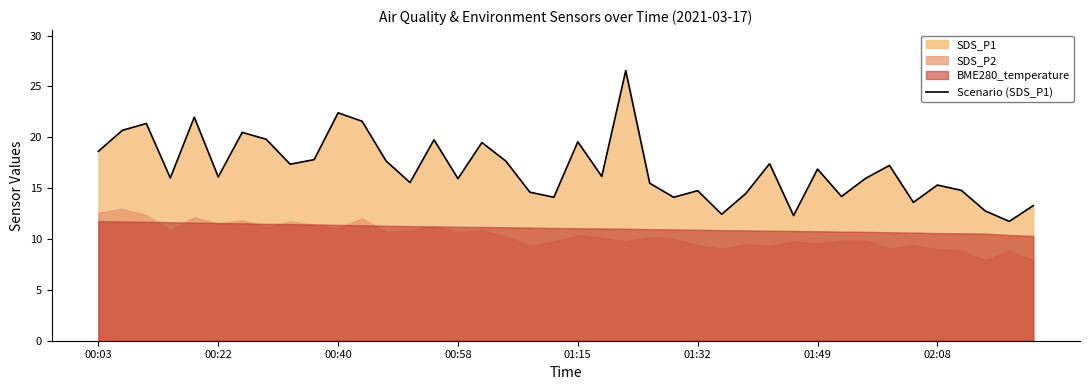

What is the change in value from 31 to 33?

+3.1